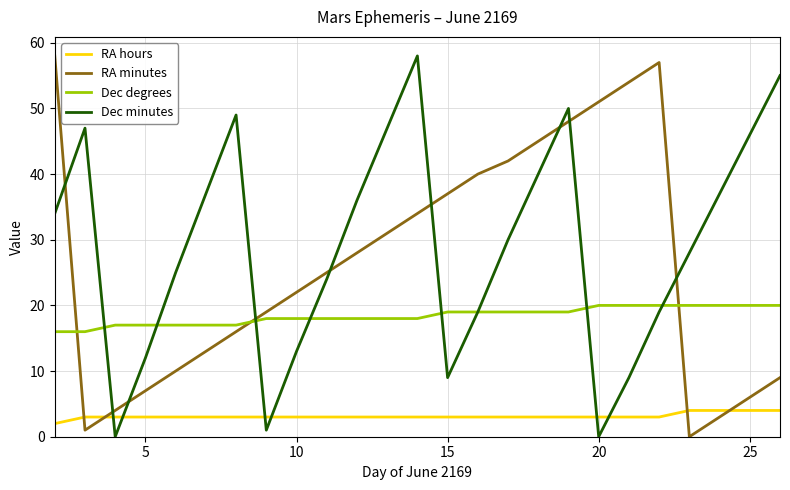

True or false: RA hours and Dec degrees intersect in this chart.

False